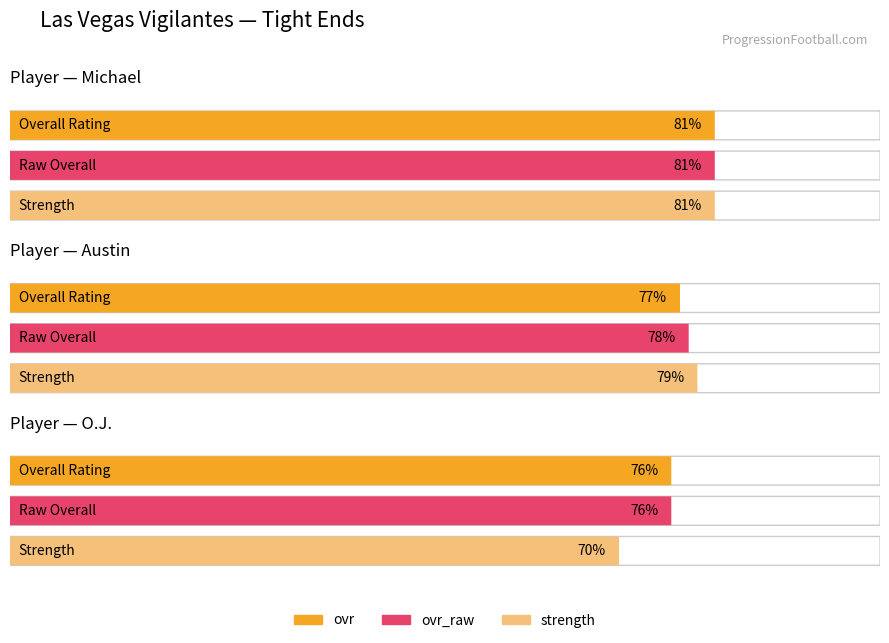

How many strength values are between 70 and 81?

3